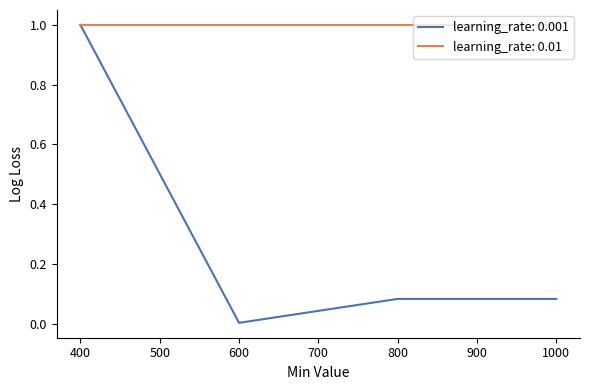

What is the spread (max minus min) of values at 1000?

0.9